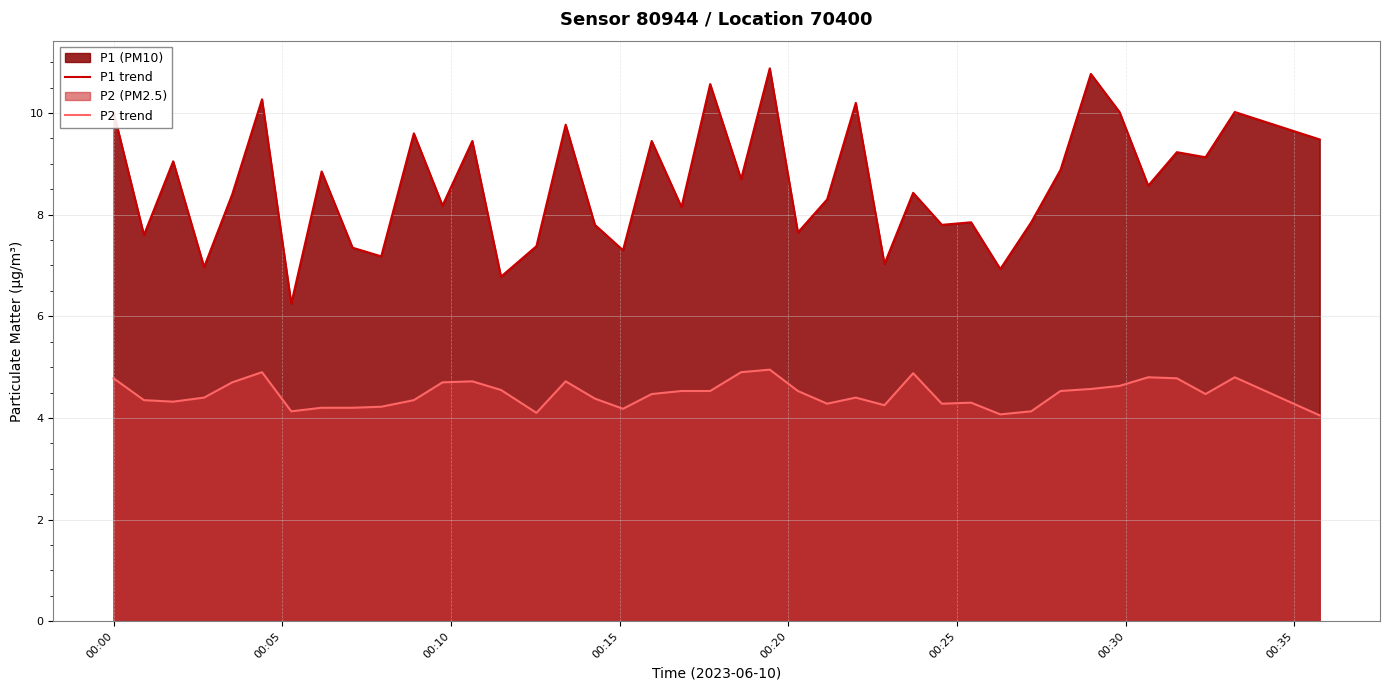

What is the maximum value for P2 trend?

5.0